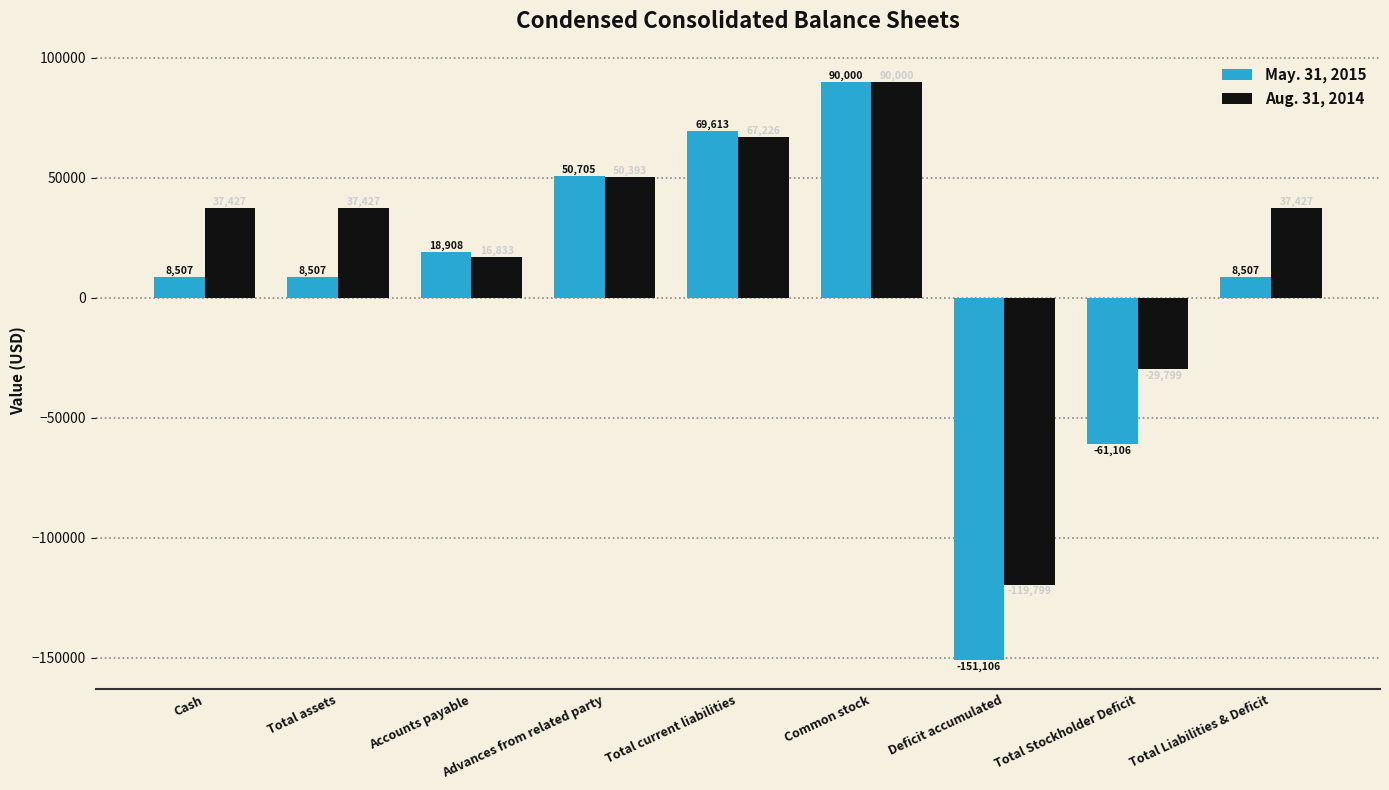

What is the spread (max minus min) of values at Total current liabilities?

2387